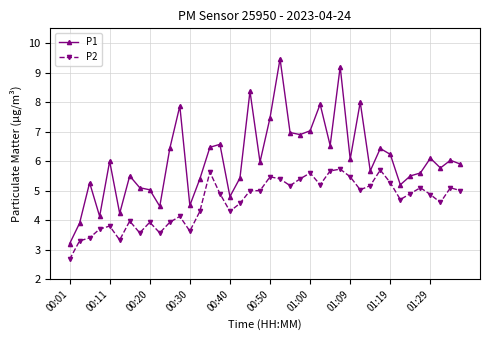

How many interior local valleys does the P1 series have?

12